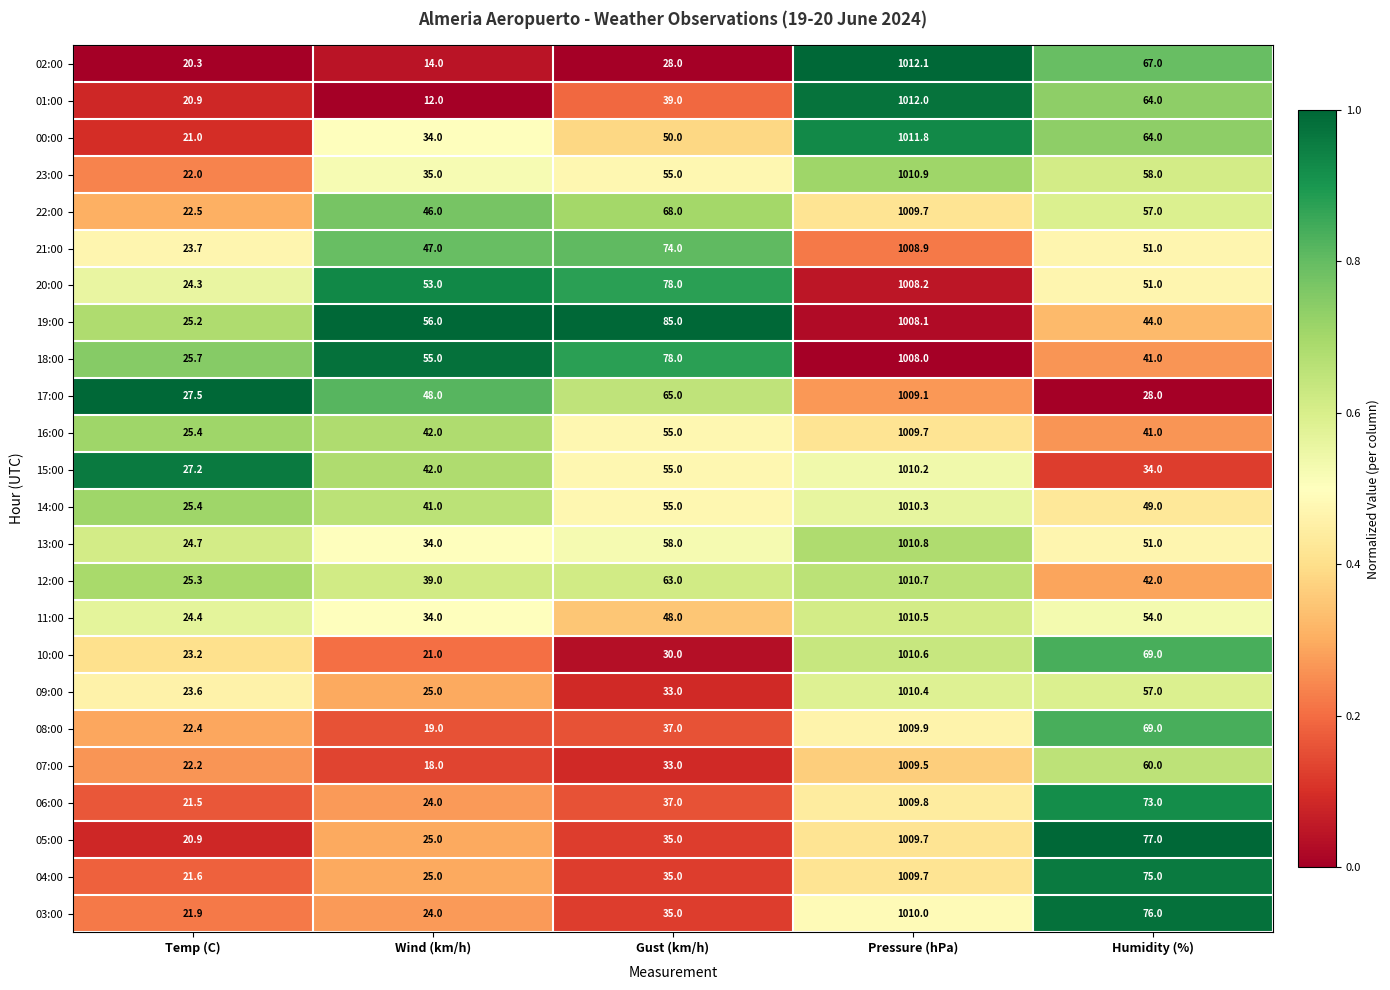

List the labels in order of 10:00 value, largest first.

Pressure (hPa), Humidity (%), Gust (km/h), Temp (C), Wind (km/h)